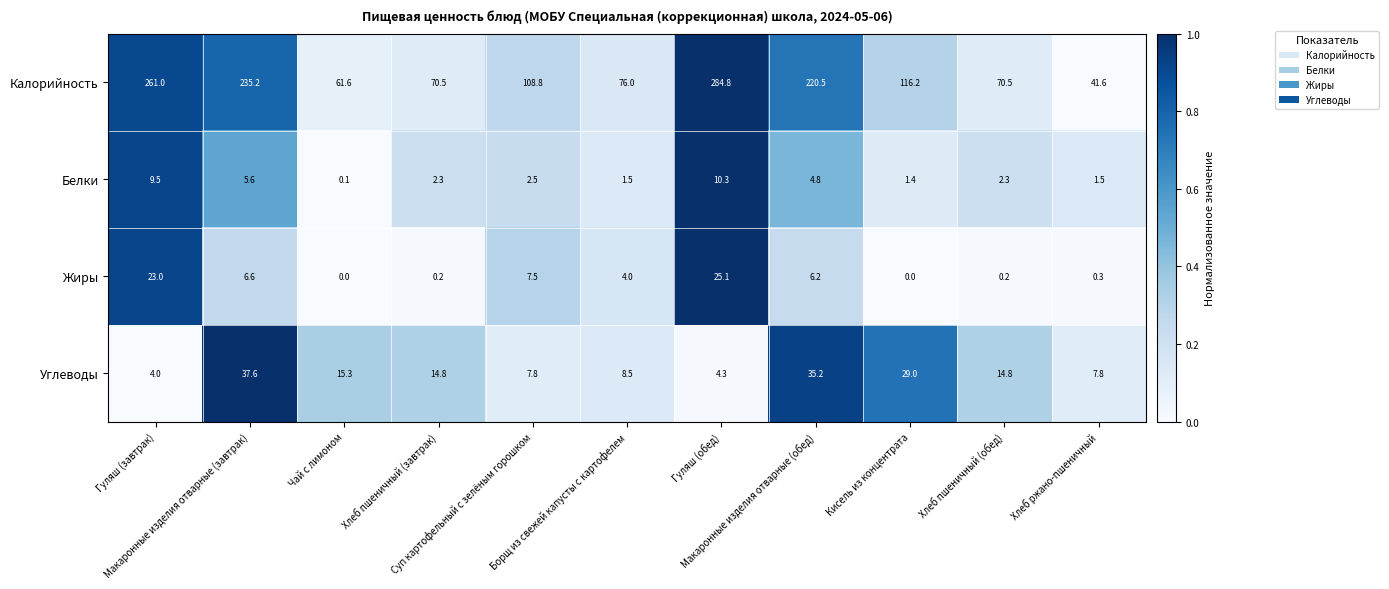

At which category does the chart reach its peak across all series?

Гуляш (обед)